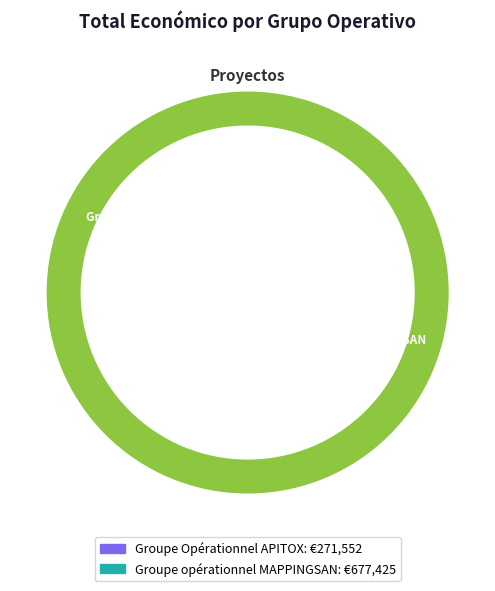

True or false: Groupe Opérationnel APITOX accounts for 17% of the total.

False